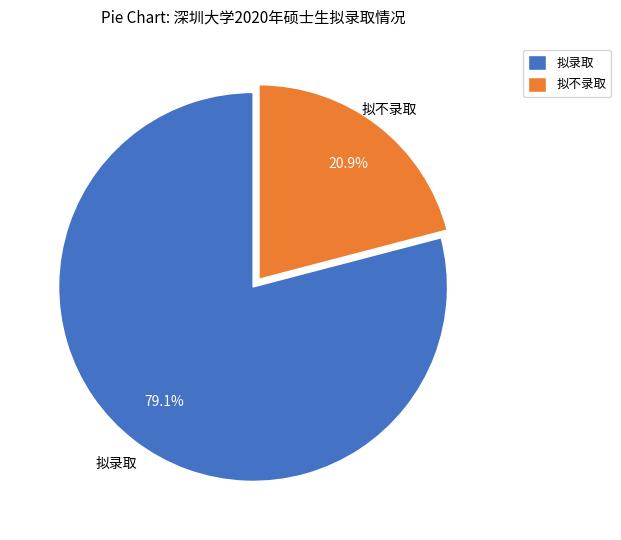

Count the number of slices in the pie.

2